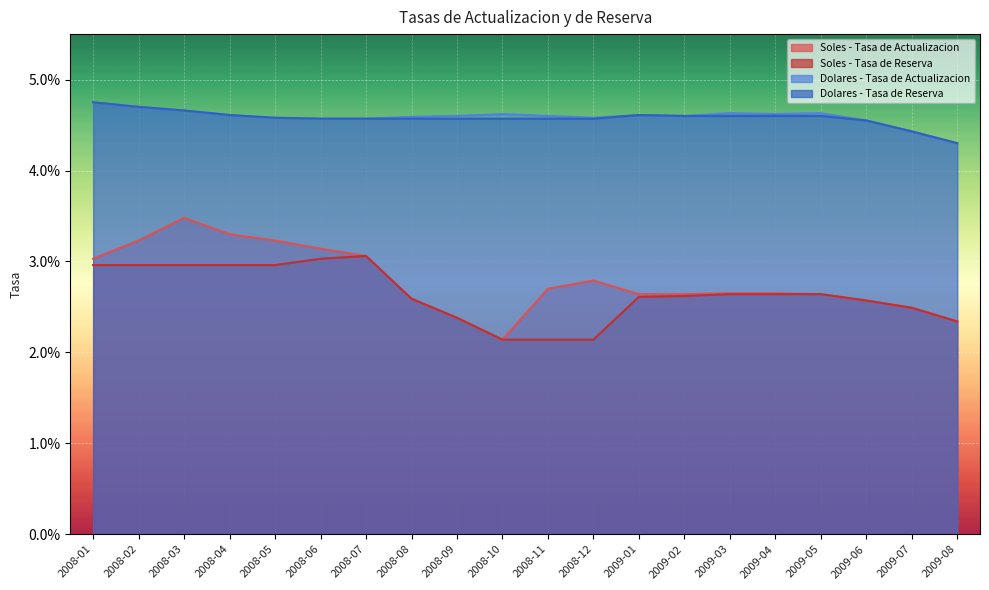

What is the label of the 20th point from the left?

2009-08